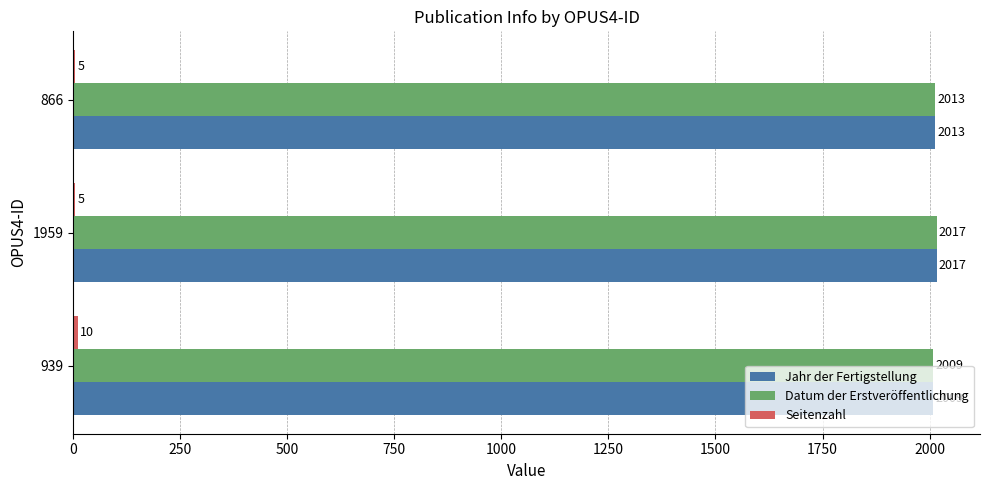

True or false: Datum der Erstveröffentlichung has a value of 2009 at 939.

True